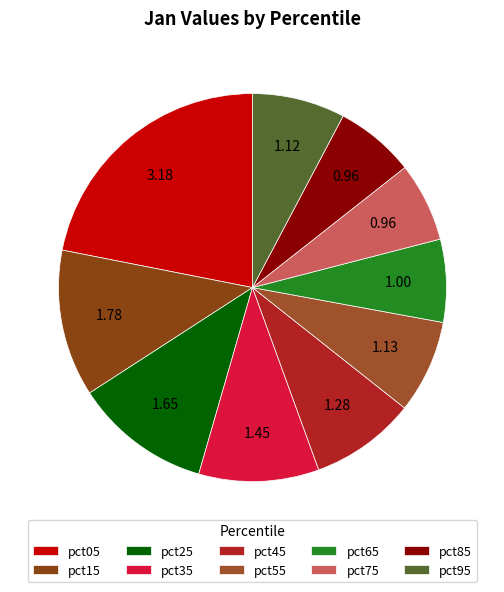

How many segments does this pie chart have?

10